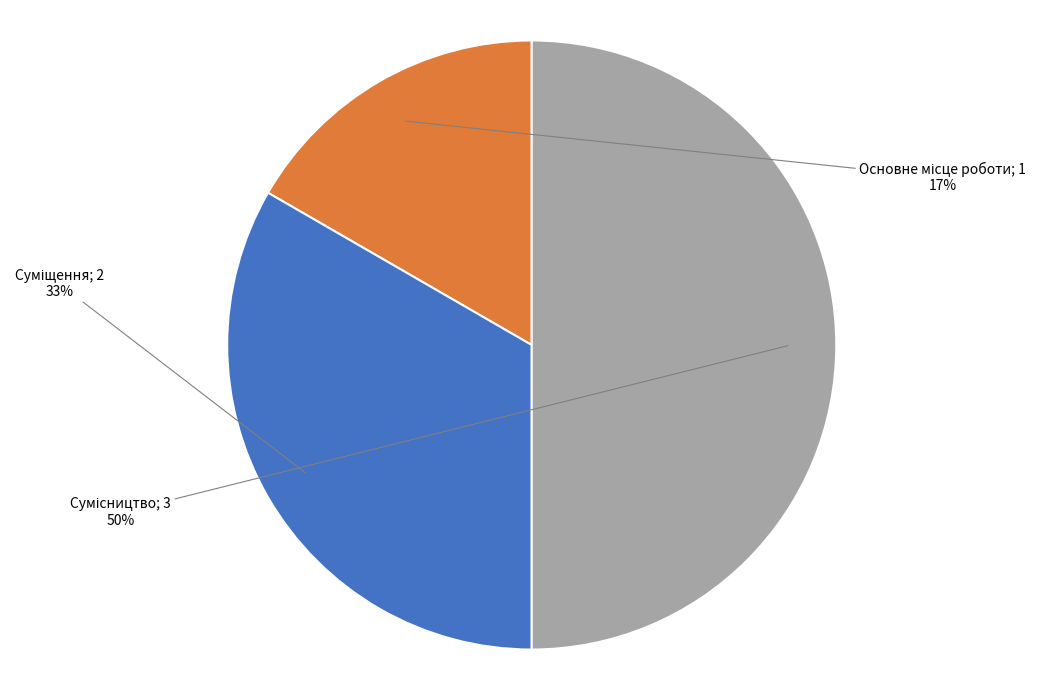

To the nearest percent, what is the difference between the largest and smallest slice percentages?

33%